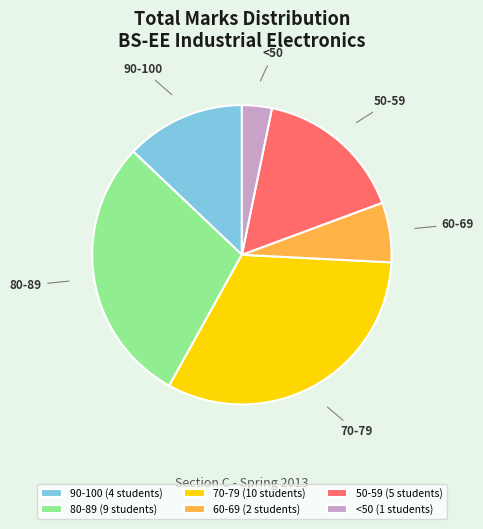

Is there a majority slice in this chart?

No